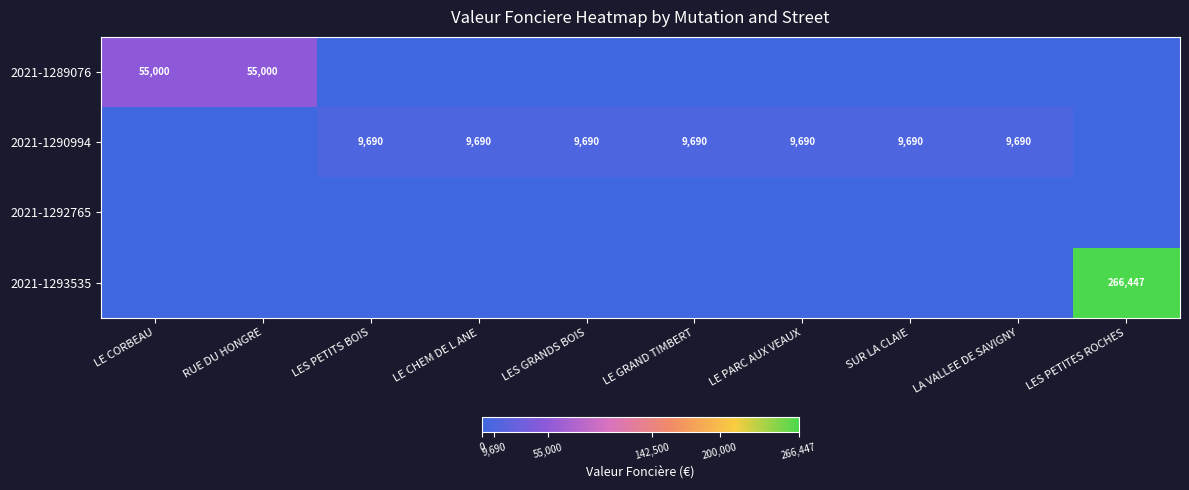

True or false: 2021-1290994 has a value of 9690 at LE PARC AUX VEAUX.

True